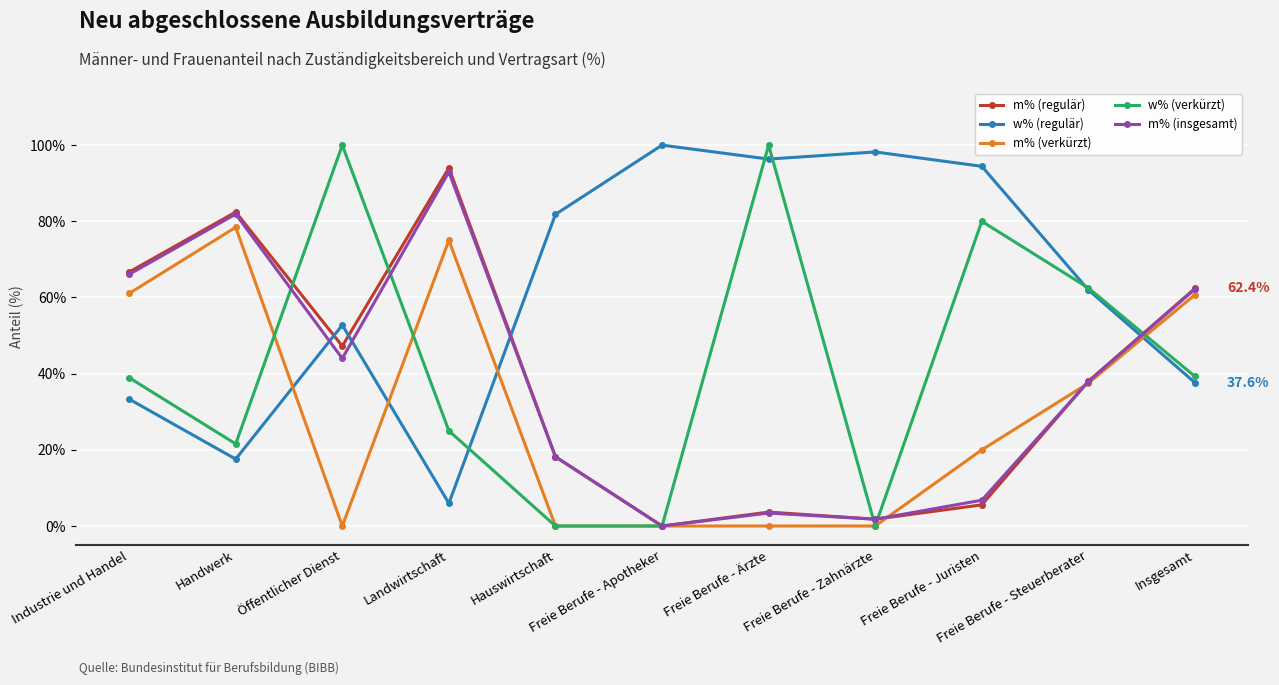

True or false: m% (insgesamt) and w% (verkürzt) intersect in this chart.

True